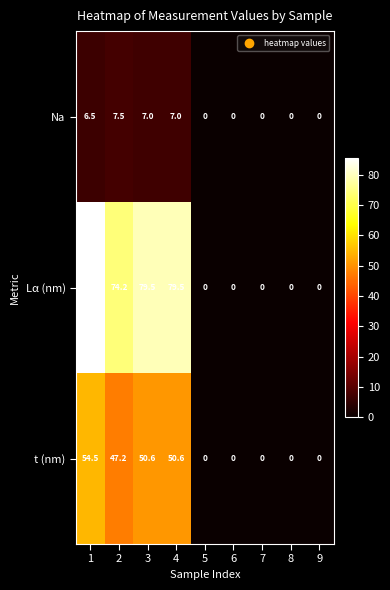

Is it true that Lα (nm) equals 85.6 at 1?

True